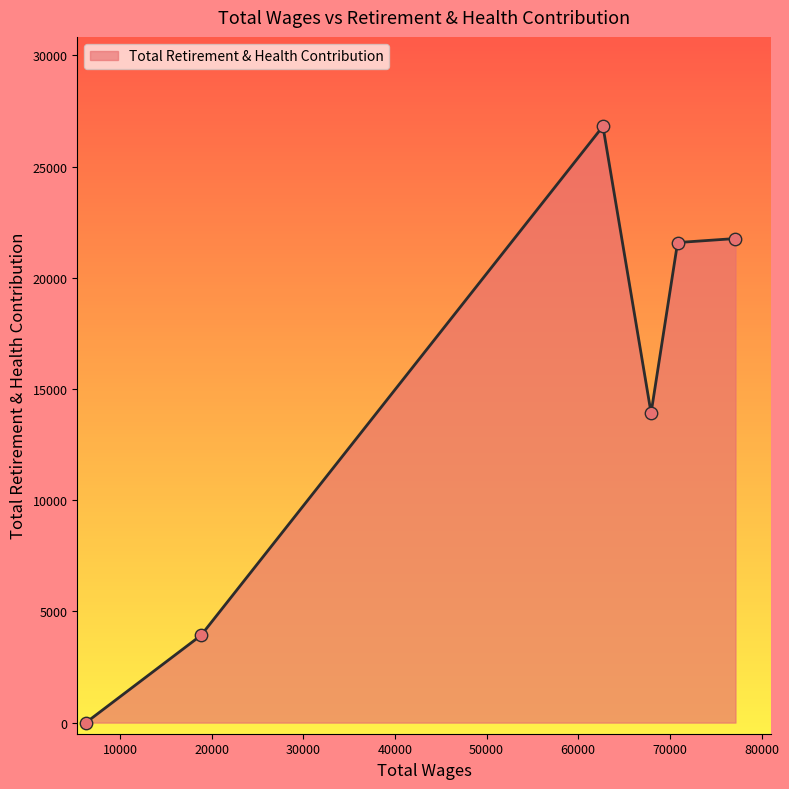

What is the difference between the maximum and minimum values?

26812